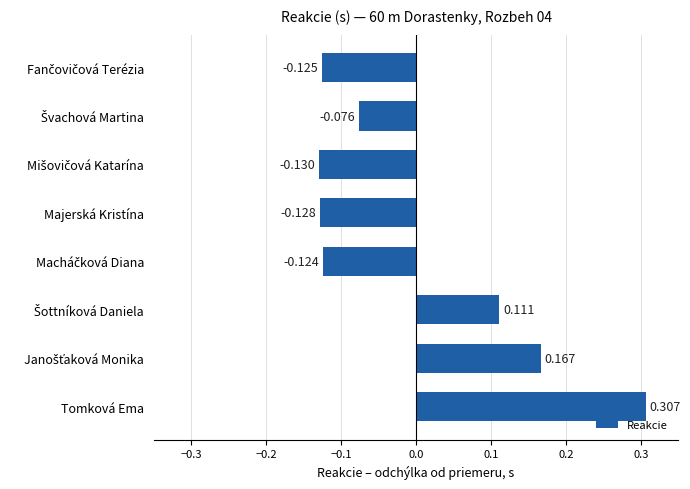

Which label corresponds to the largest value in the chart?

Tomková Ema